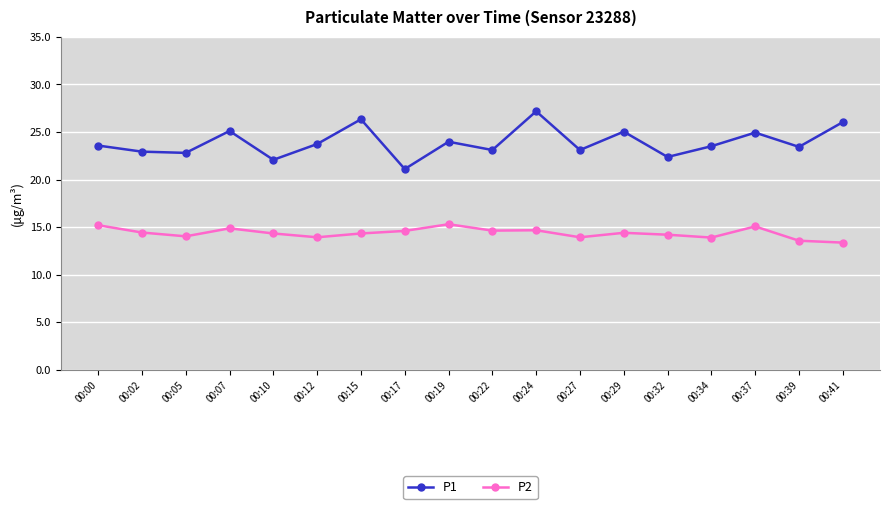

List the series in order of their peak value, lowest first.

P2, P1